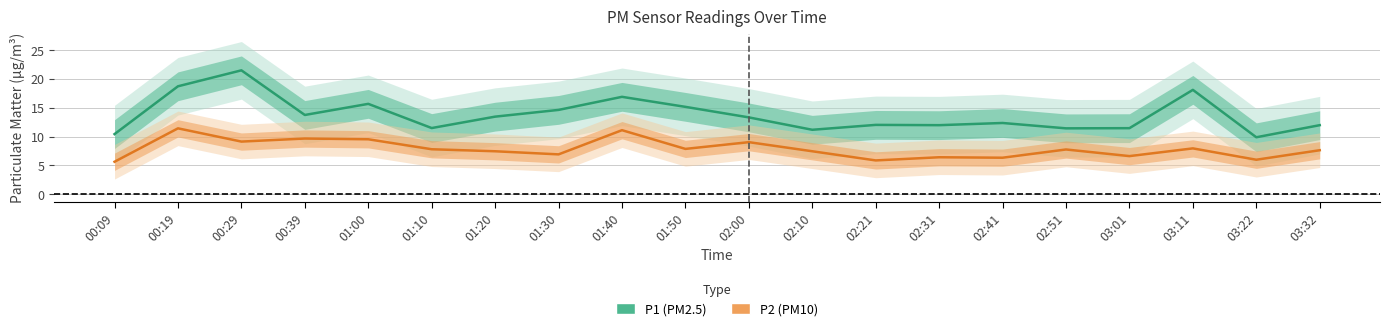

What is the spread (max minus min) of values at 01:40?

5.8